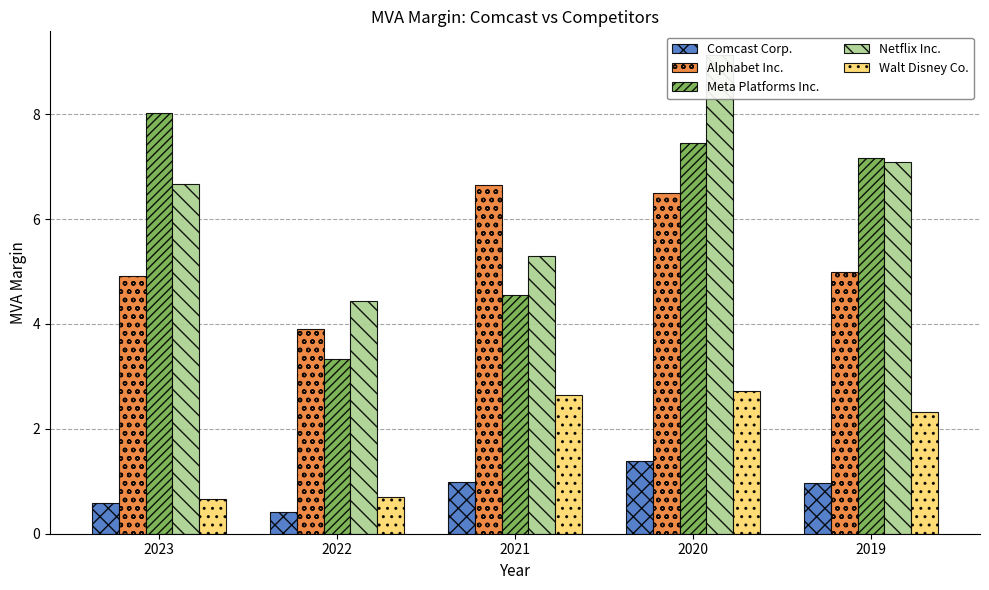

At how many categories does at least one series exceed 7?

3